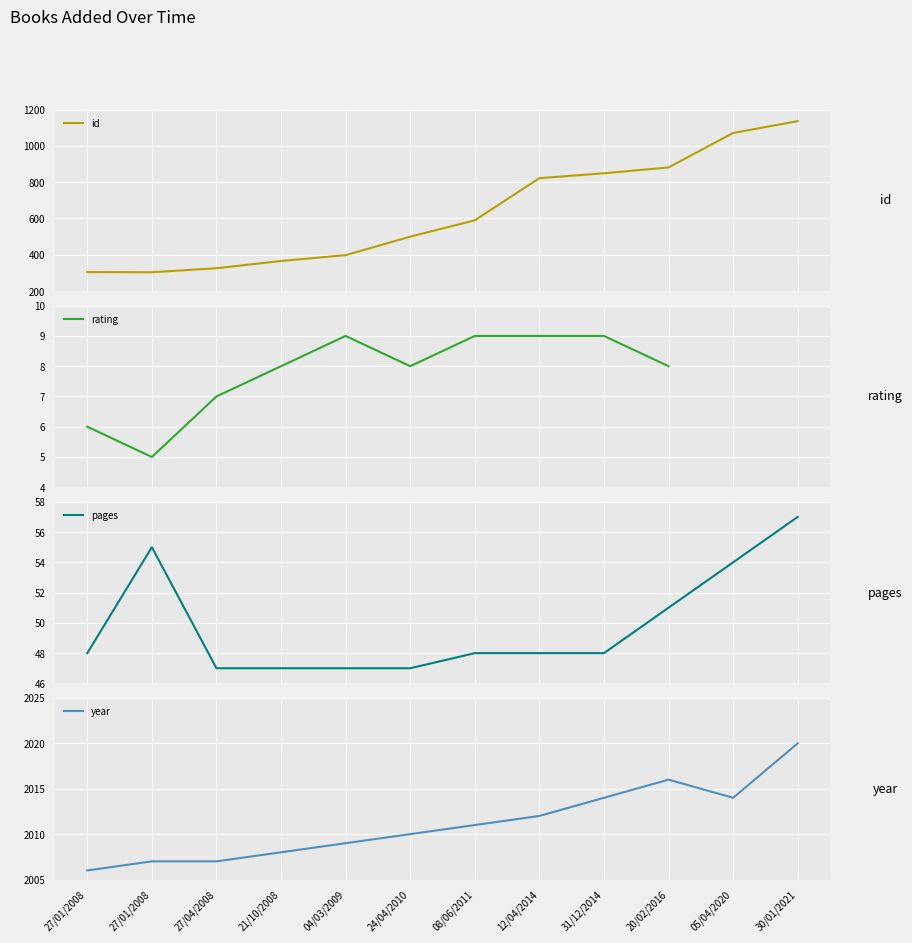

What is the total value across all series at 20/02/2016?

2897